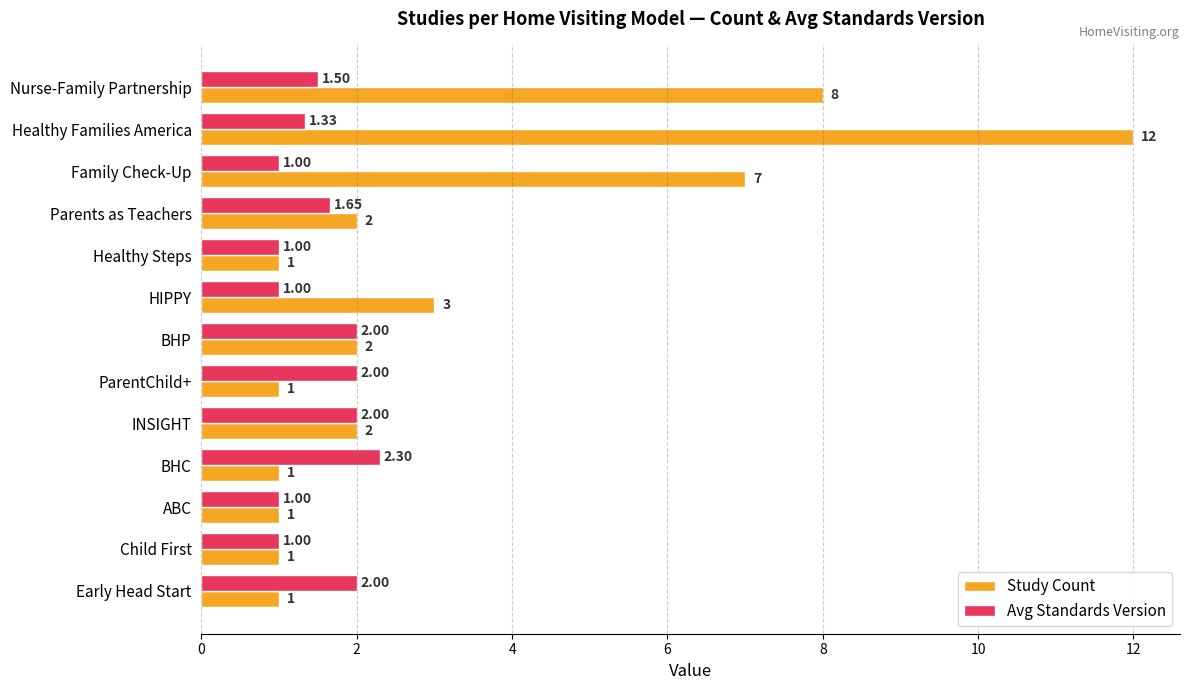

Between Parents as Teachers and Early Head Start, which series saw the biggest shift?

Study Count